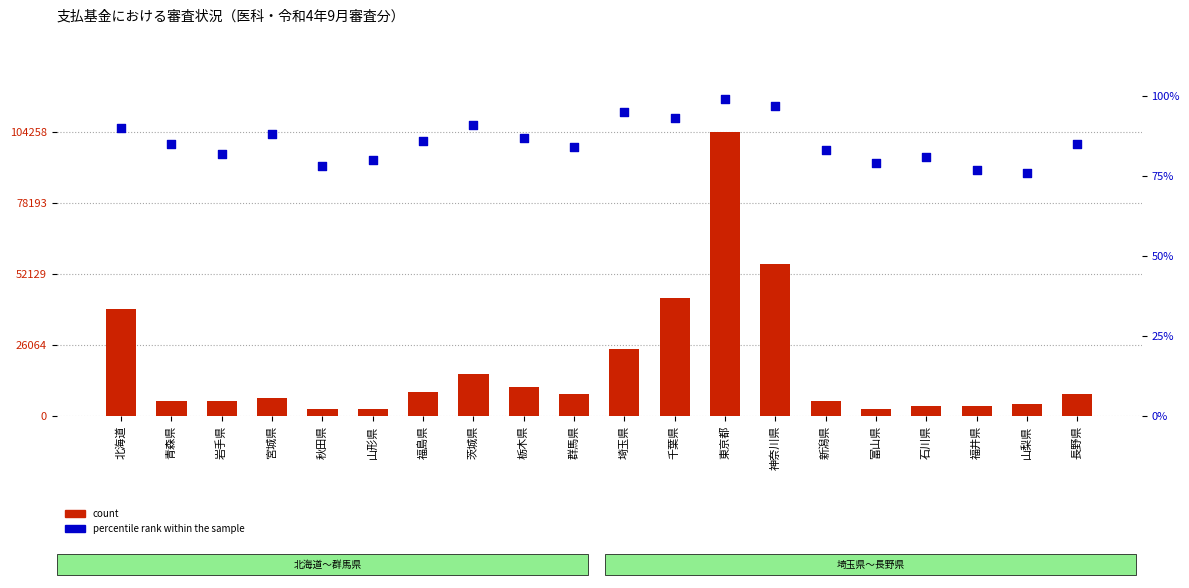

Which series contains the highest Y value?

count